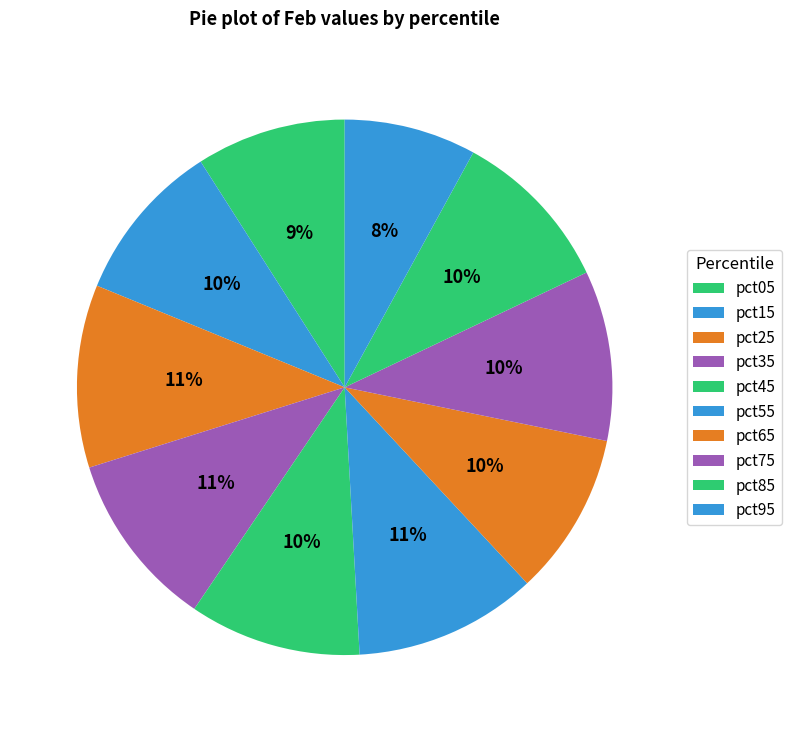

What is the total percentage of pct65 and pct15?

19.6%